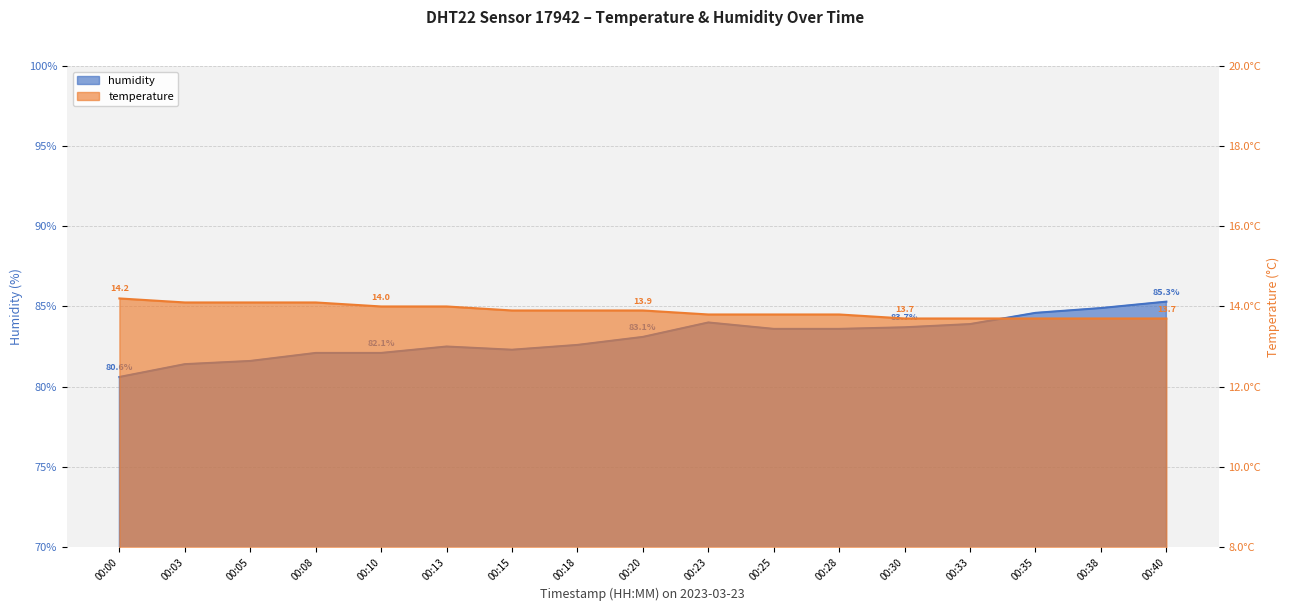

What is the total value across all series at 00:38?

98.6